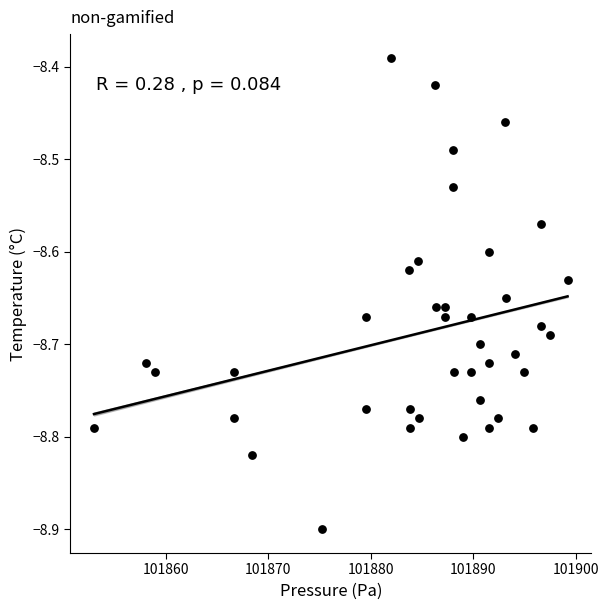

What is the range of X values (max minus min)?

46.2